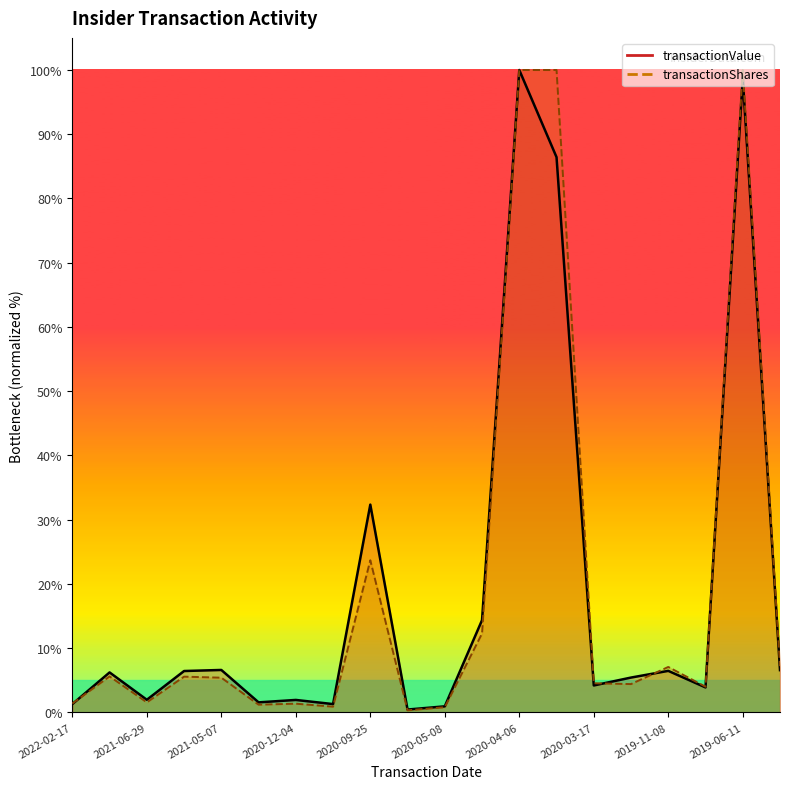

What are all the series names shown in the legend?

transactionValue, transactionShares